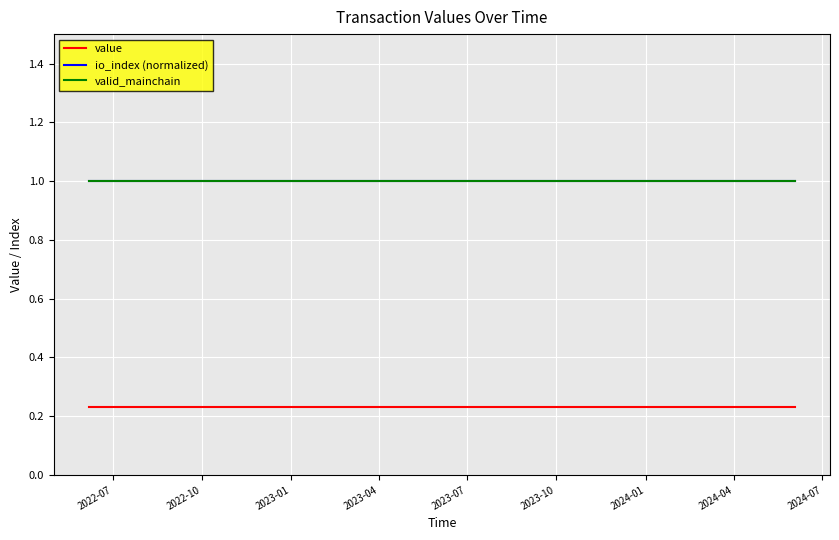

At how many categories does at least one series exceed 0?

25